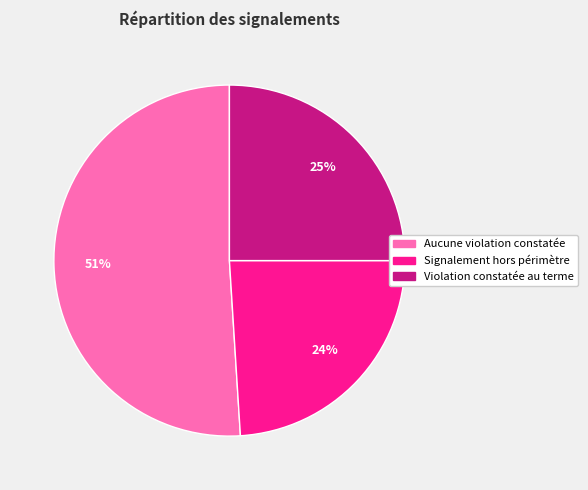

How many segments does this pie chart have?

3